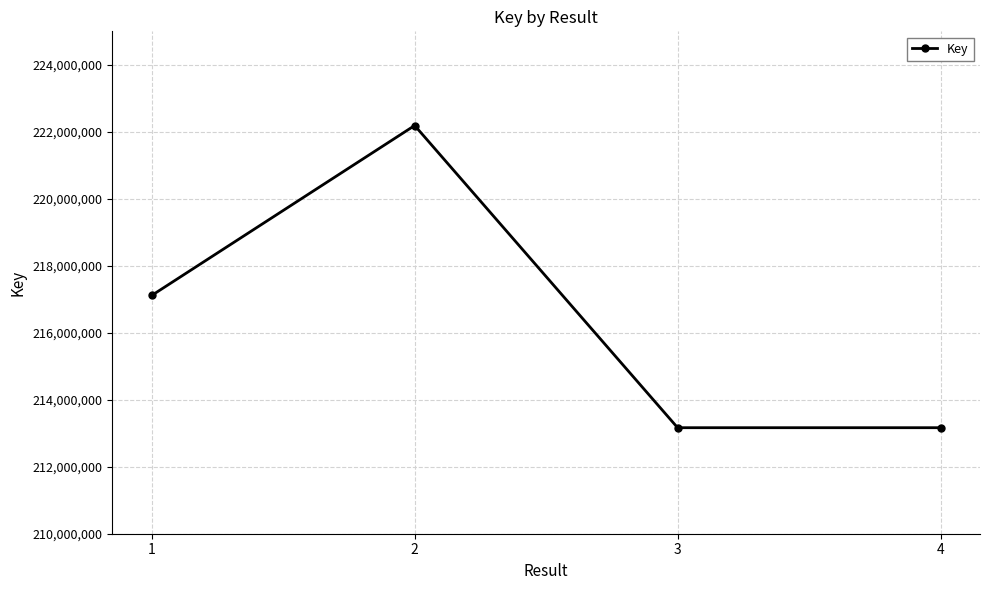

What is the difference between the maximum and minimum values?

9022764